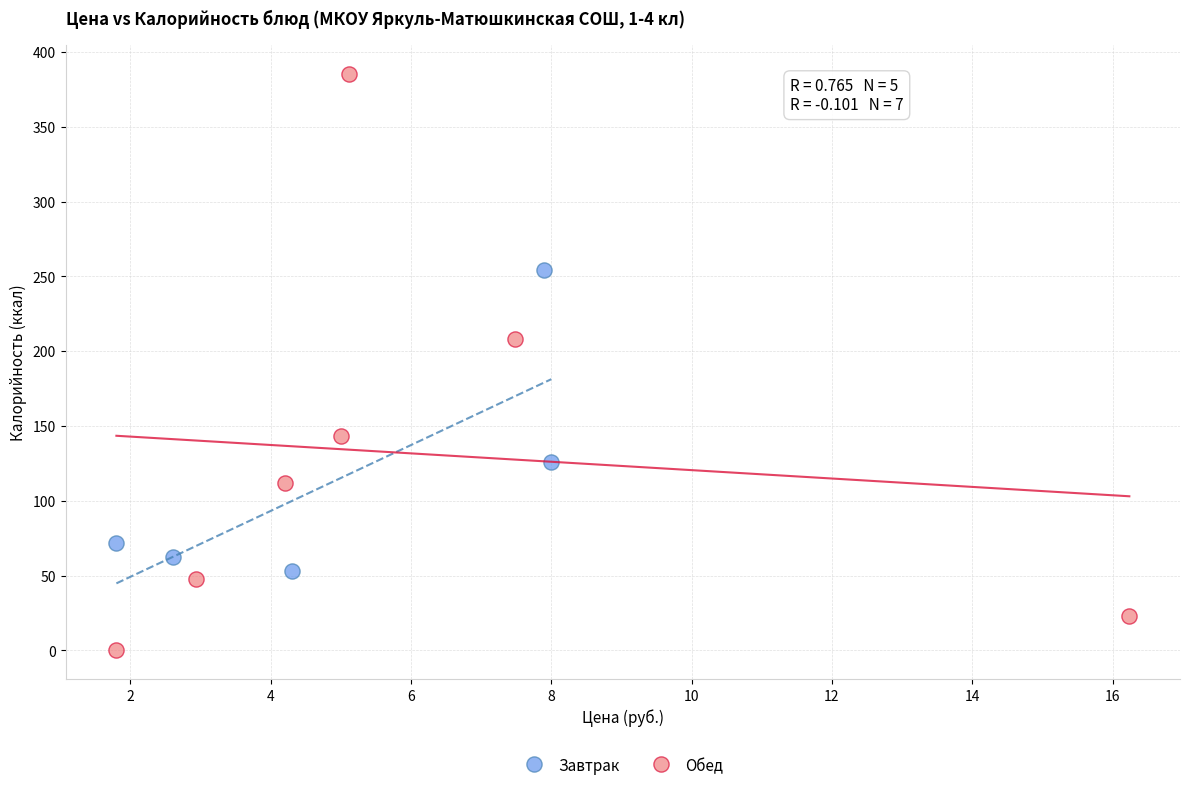

What are all the series names shown in the legend?

Завтрак, Обед